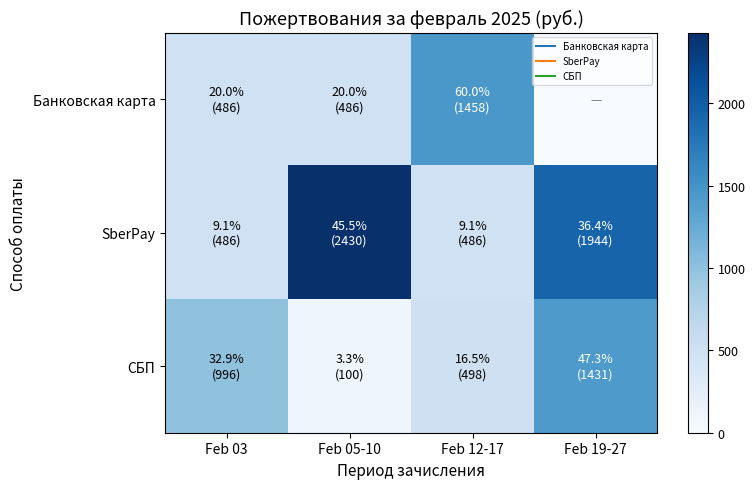

Reading left to right, transcribe all the data shown in this chart.

Банковская карта: Feb 03=486.0	Feb 05-10=486.0	Feb 12-17=1458.0	Feb 19-27=0.0
SberPay: Feb 03=486.0	Feb 05-10=2430.0	Feb 12-17=486.0	Feb 19-27=1944.0
СБП: Feb 03=996.0	Feb 05-10=99.6	Feb 12-17=498.0	Feb 19-27=1431.2